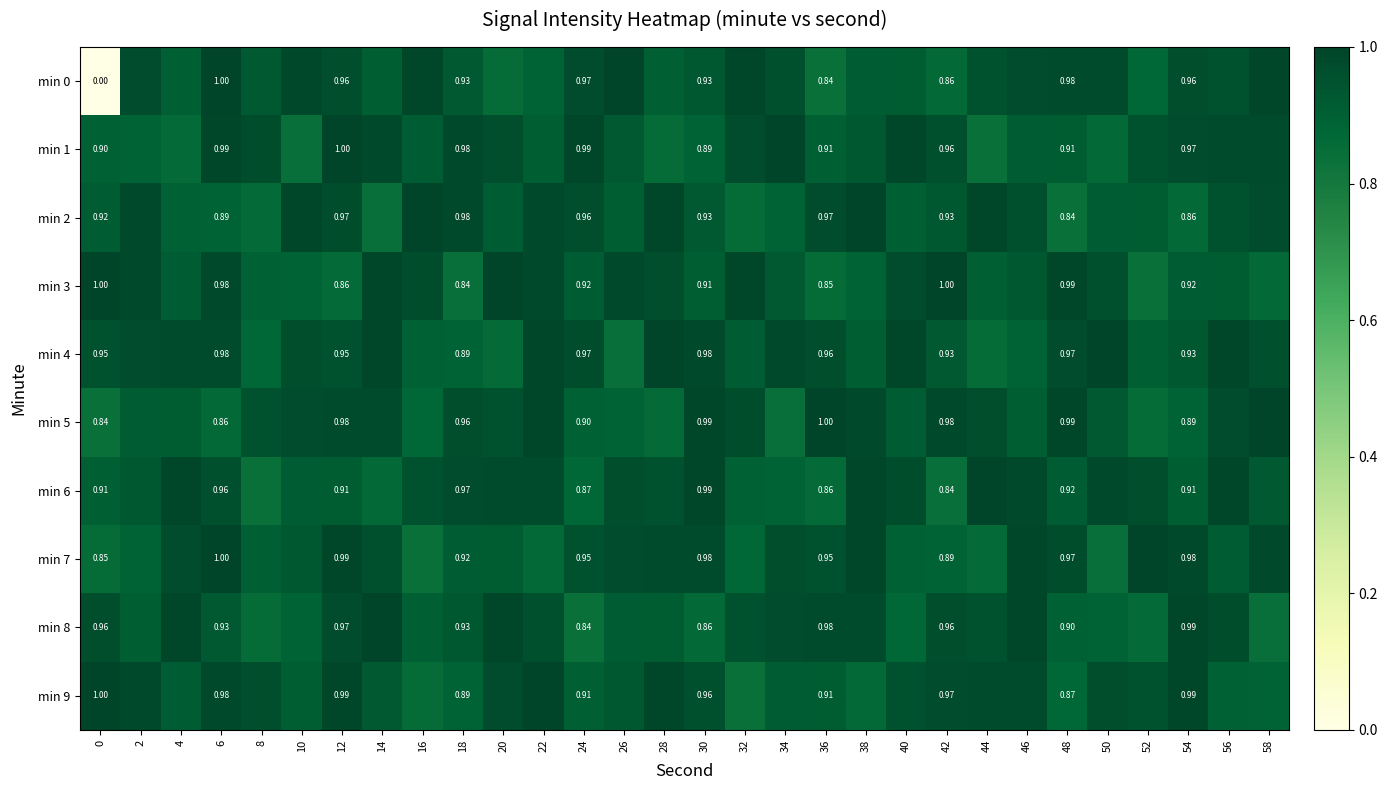

The value of min 6 at 34 is 0.9. True or false?

True